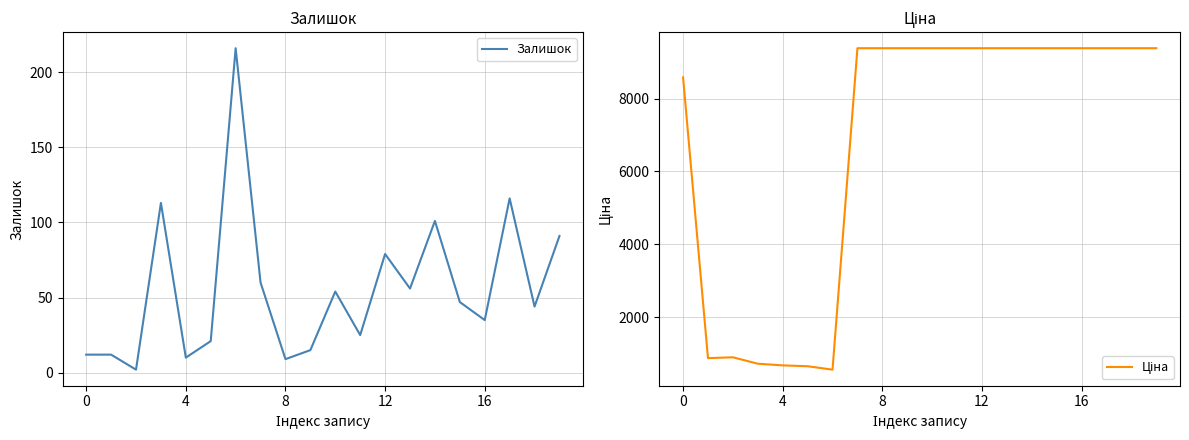

In Залишок, how many points are higher than both neighbors (excluding endpoints)?

6